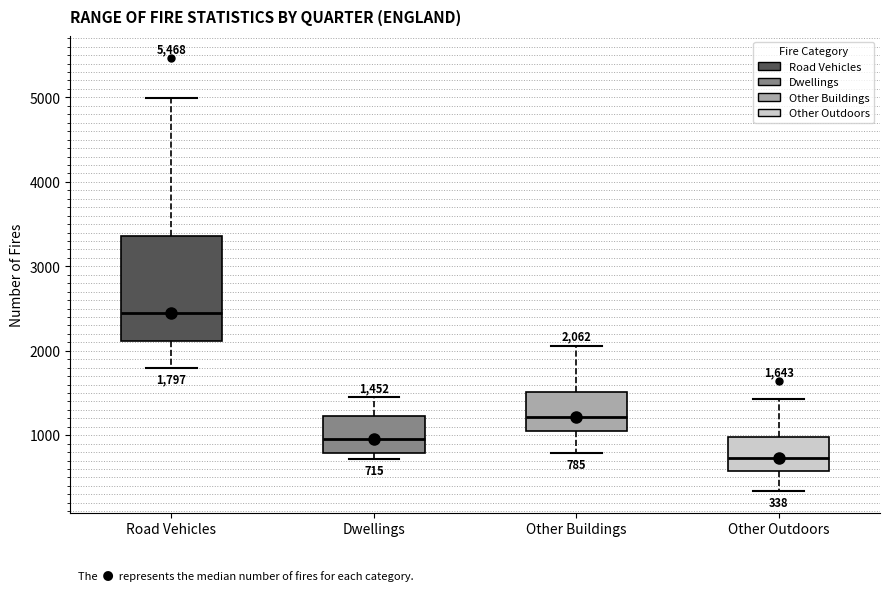

Which box has the lowest median line?

Other Outdoors